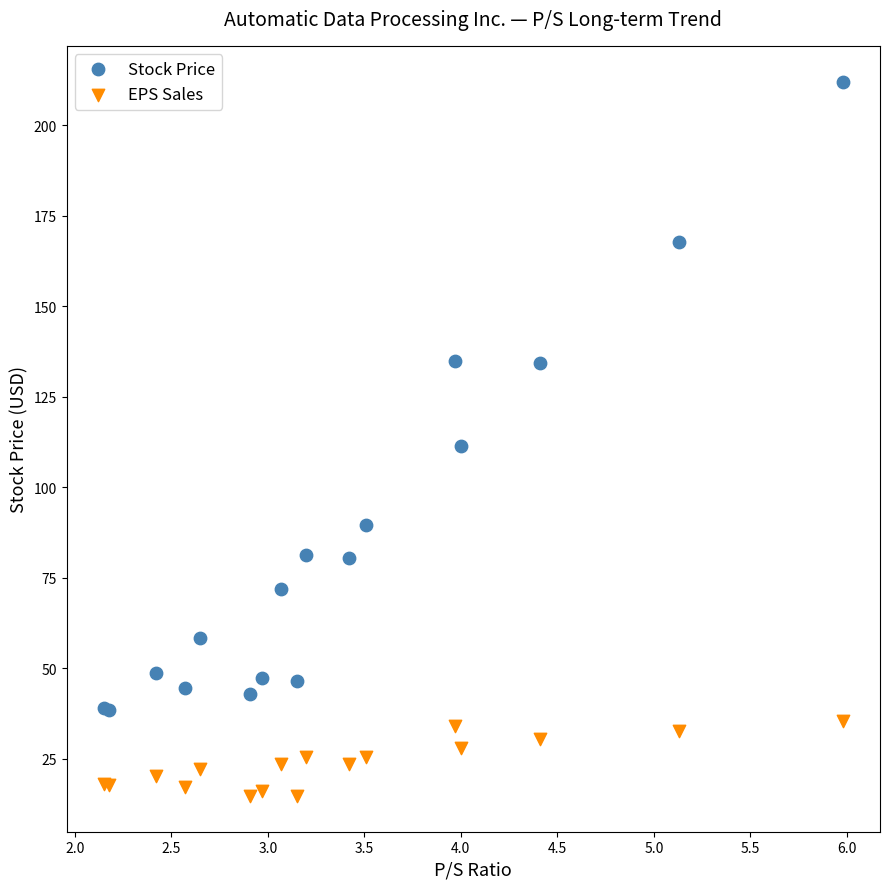

Which series has the largest Y range (max minus min)?

Stock Price